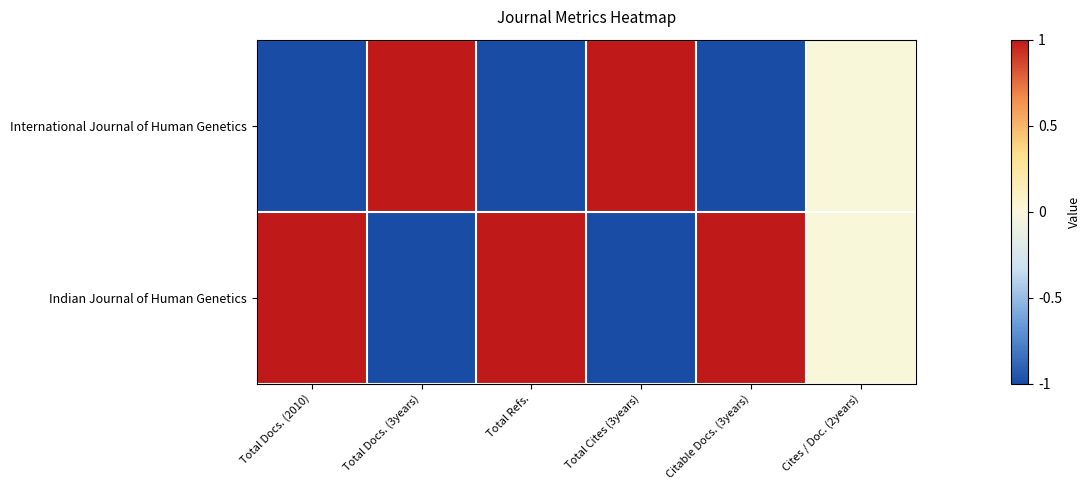

Rank the series at Total Docs. (2010) from highest to lowest value.

Indian Journal of Human Genetics, International Journal of Human Genetics